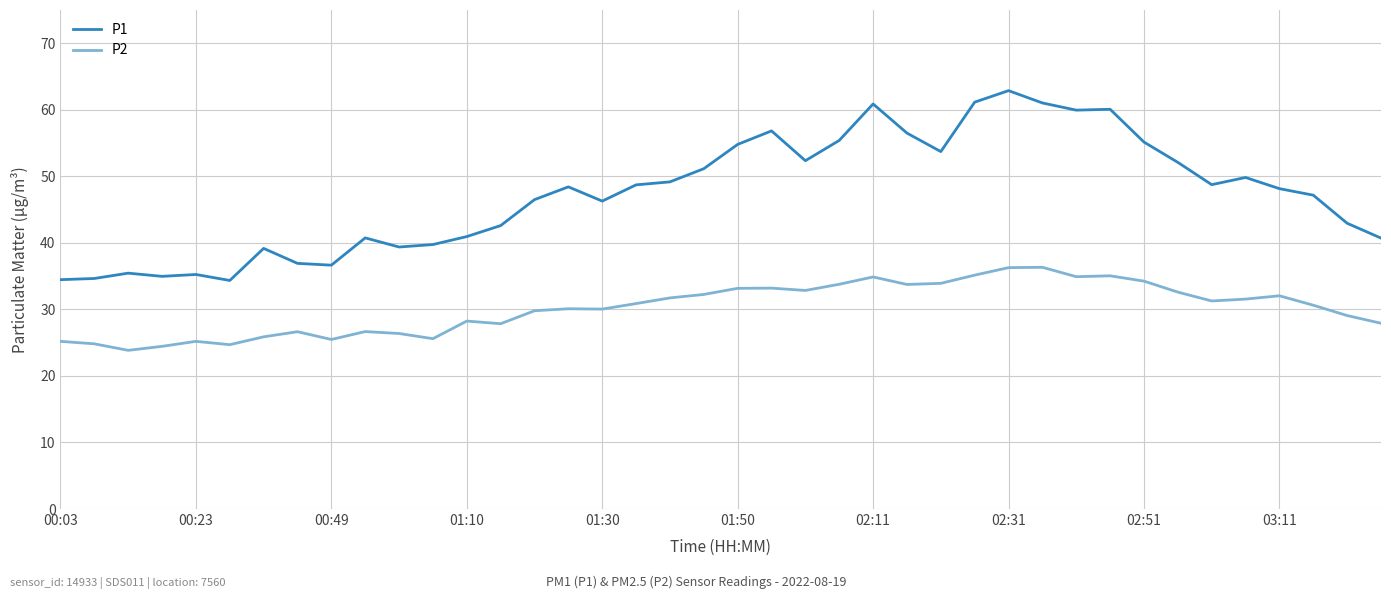

What is the minimum value for P1?

34.4